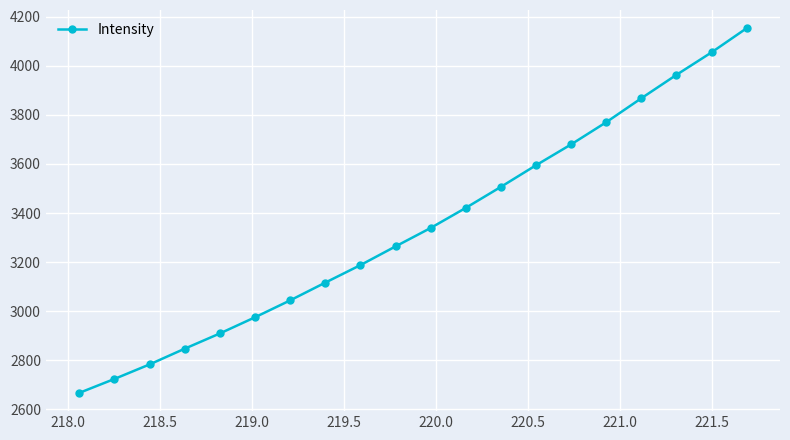

What is the difference between the second highest and minimum values?

1388.0